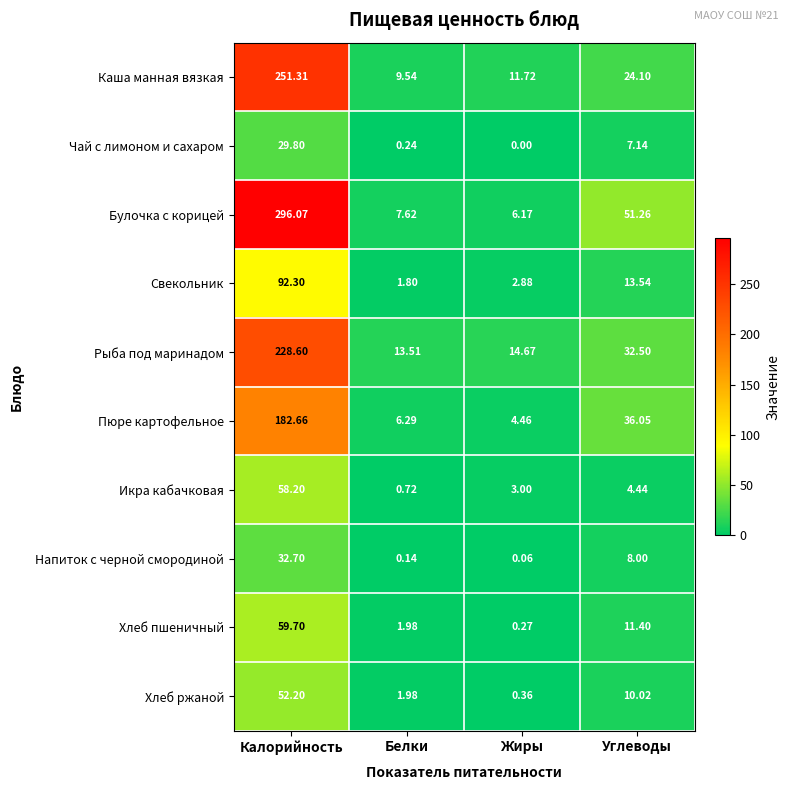

Which category has the highest value in the Каша манная вязкая series?

Калорийность